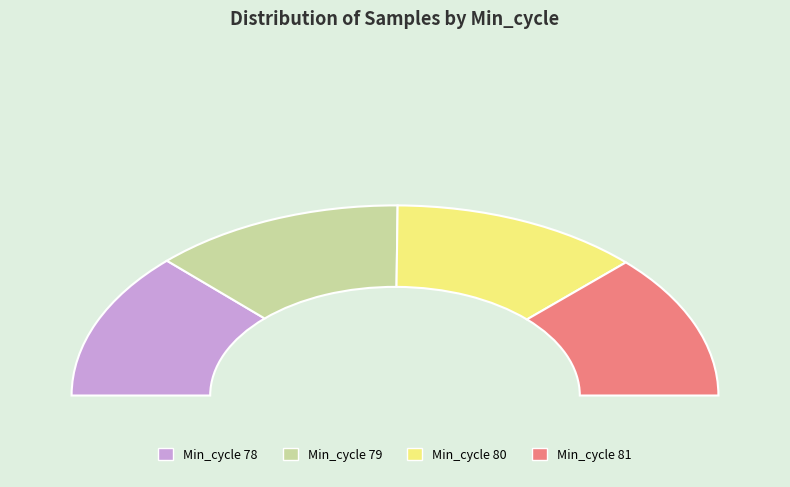

Is there any slice that represents more than half of the pie?

No